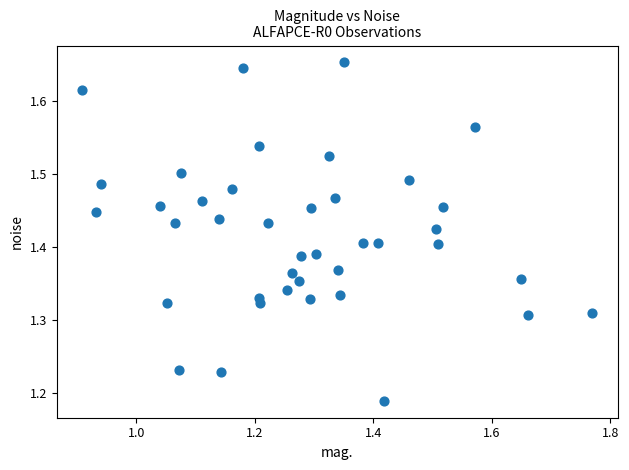

What is the range of X values (max minus min)?

0.9